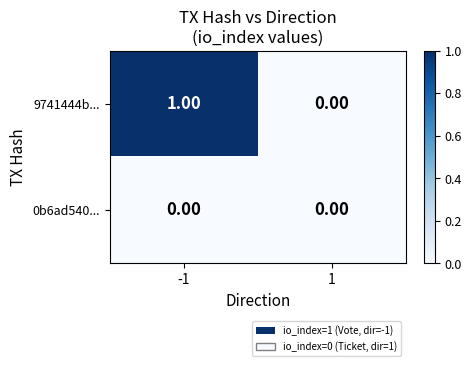

At which category is the sum across all series the highest?

-1